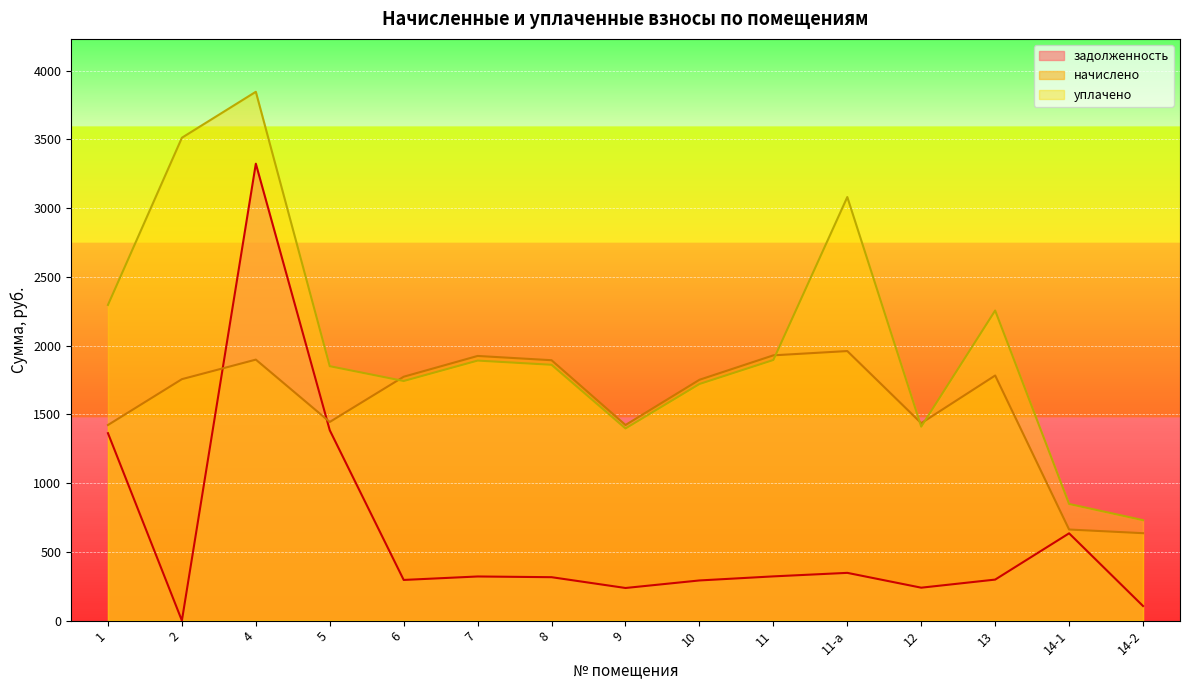

What is the value of the начислено point at the 5th from the left?

1774.0